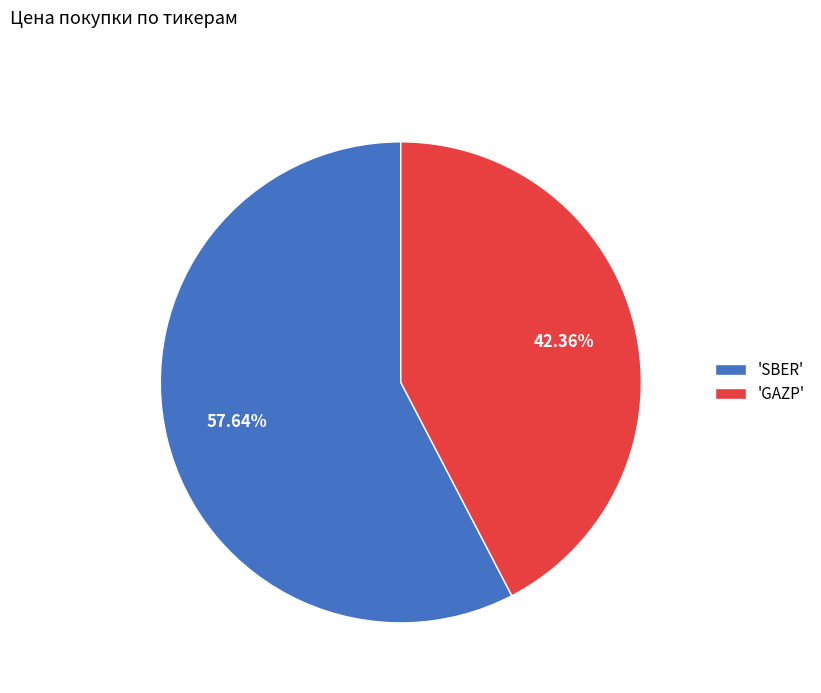

Which has a higher value, 'GAZP' or 'SBER'?

'SBER'